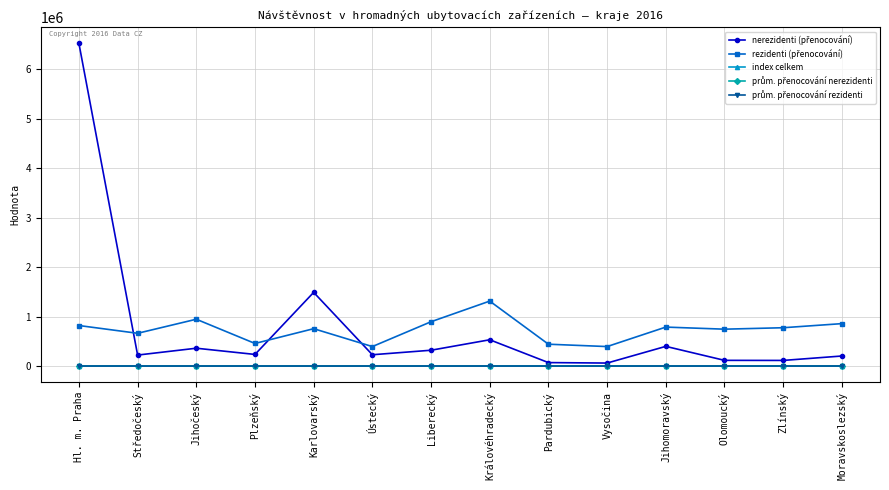

Which category has the highest value across all series?

Hl. m. Praha